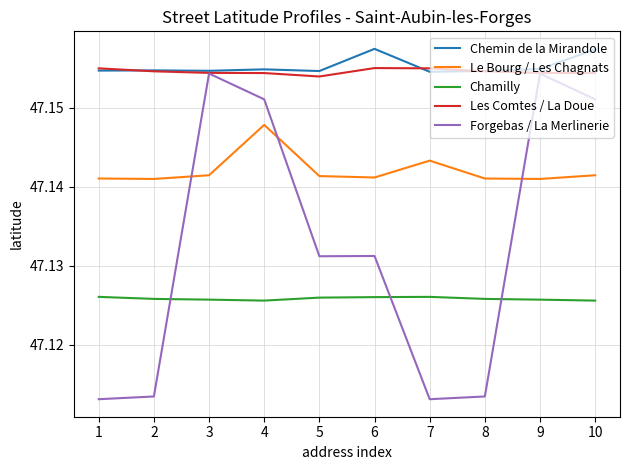

What is the total value across all series at 5?

235.7